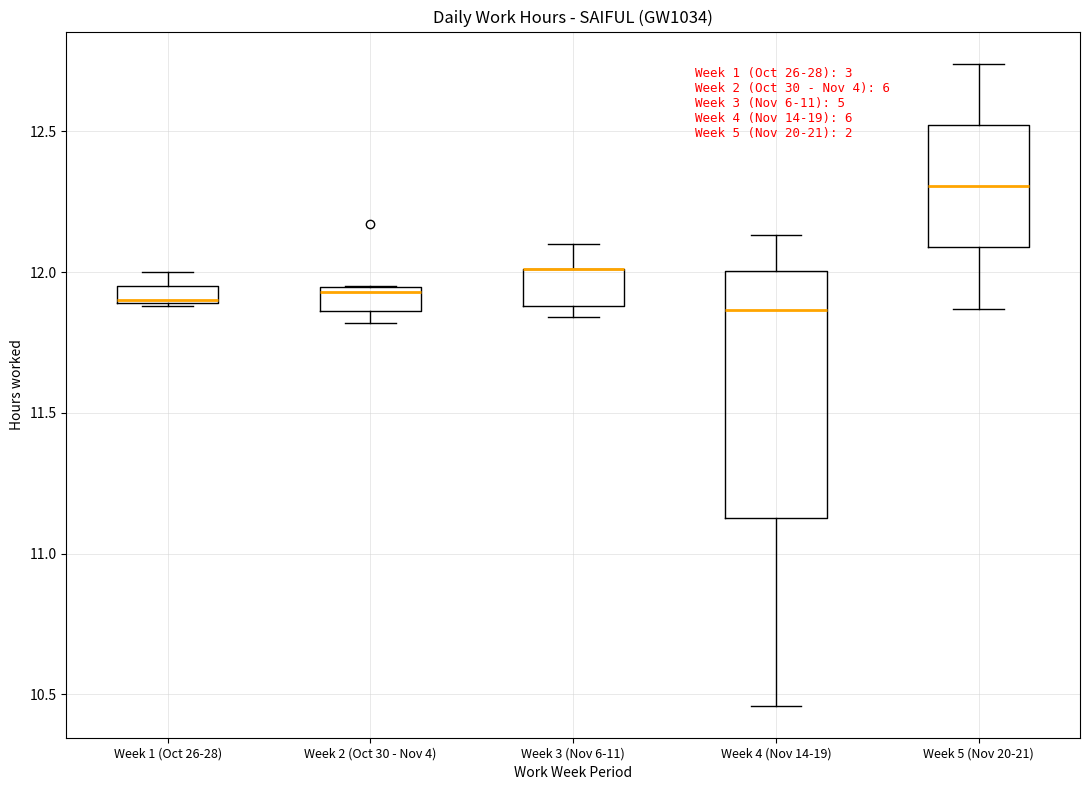

Comparing the boxes themselves (not the whiskers), which one is the tallest?

Week 4 (Nov 14-19)